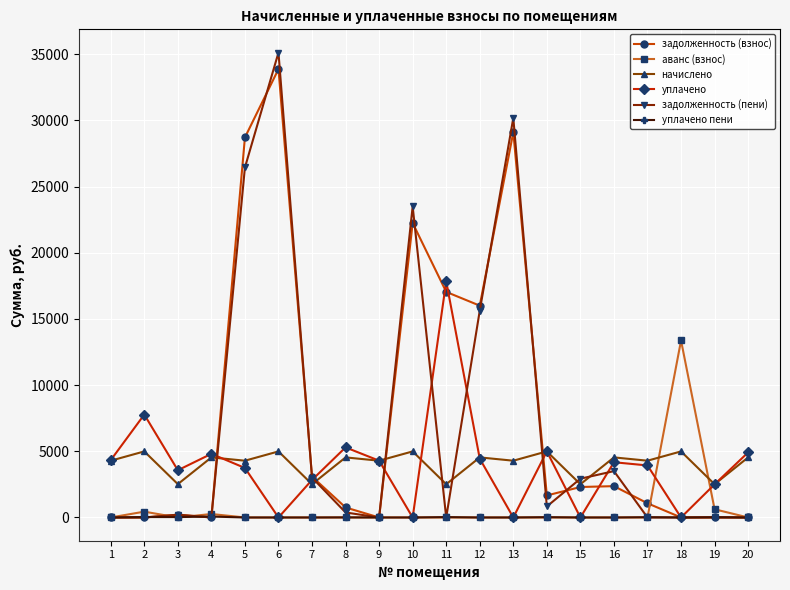

At which label is задолженность (взнос) closest to 16940?

11